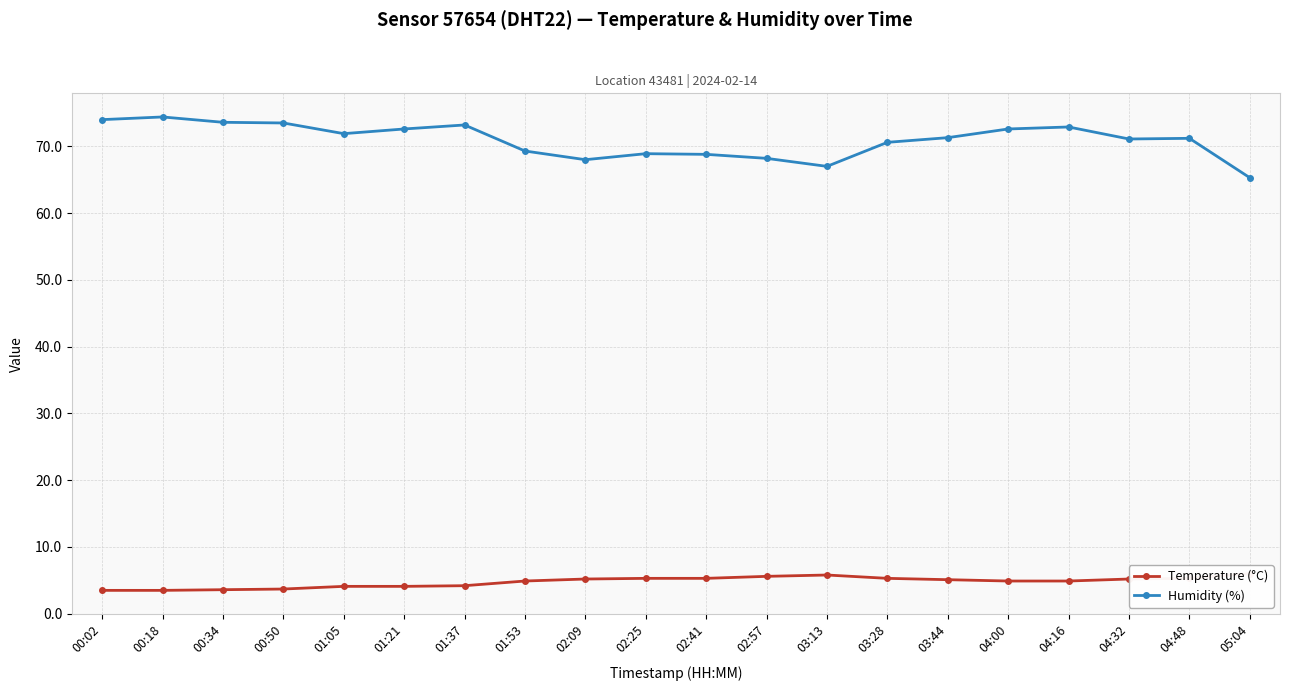

How many values in the Humidity (%) series are below 71?

8